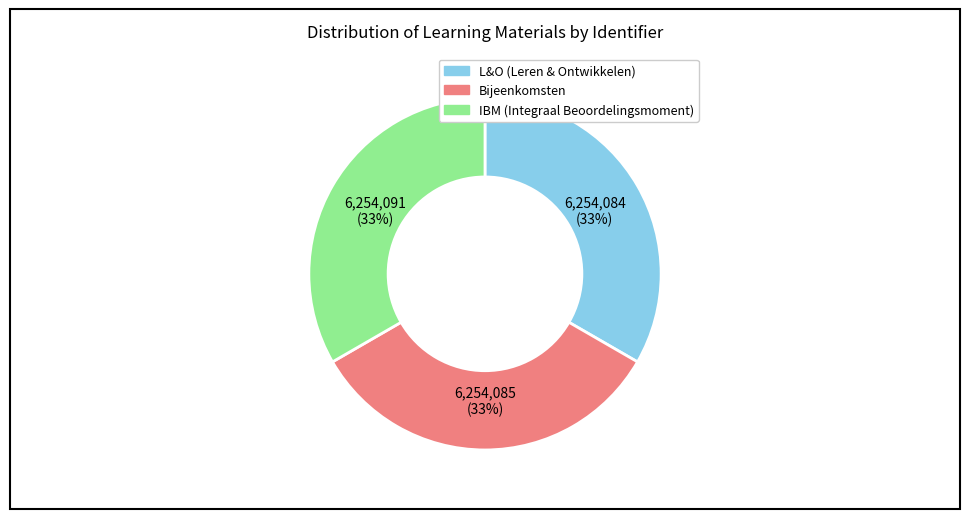

What percentage is the Bijeenkomsten slice, to the nearest percent?

33%